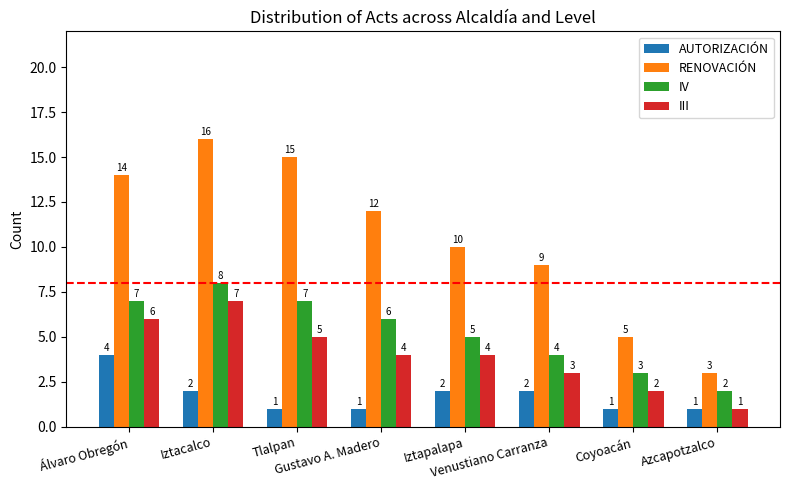

At which label does IV reach its peak?

Iztacalco